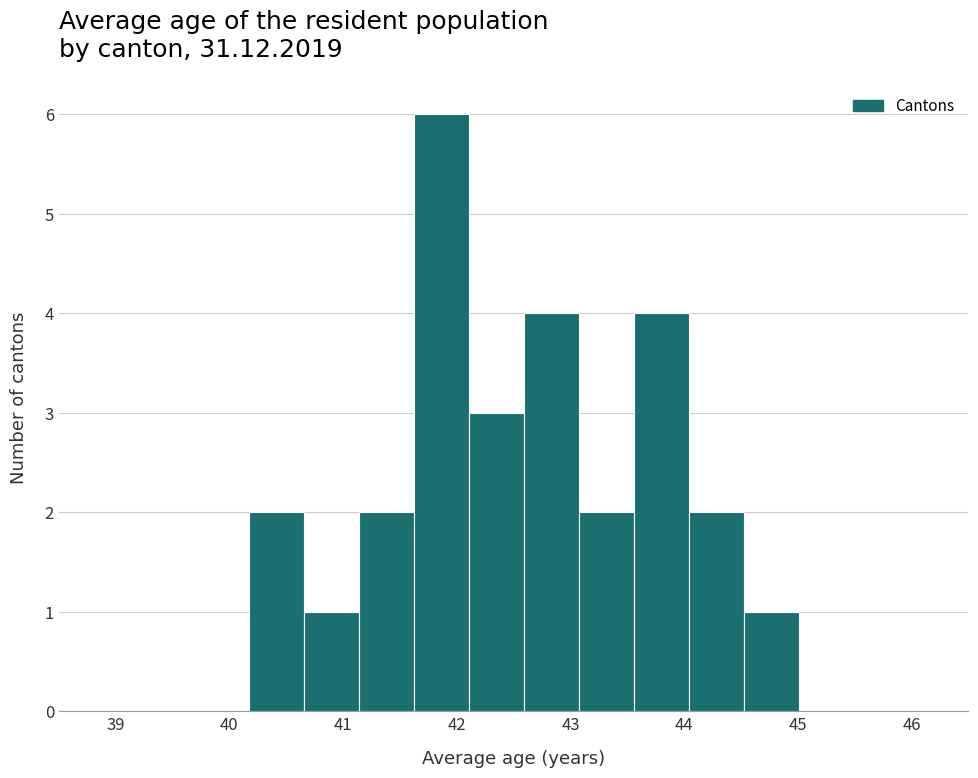

Reading left to right, list every bar in this chart as the range it spans on the x-axis followed by its height. Neither the bar edges nor the heights are printed on the chart, so give them approximately, as read against the axes.

40.2 to 40.7: 2
40.7 to 41.1: 1
41.1 to 41.6: 2
41.6 to 42.1: 6
42.1 to 42.6: 3
42.6 to 43.1: 4
43.1 to 43.6: 2
43.6 to 44.0: 4
44.0 to 44.5: 2
44.5 to 45.0: 1